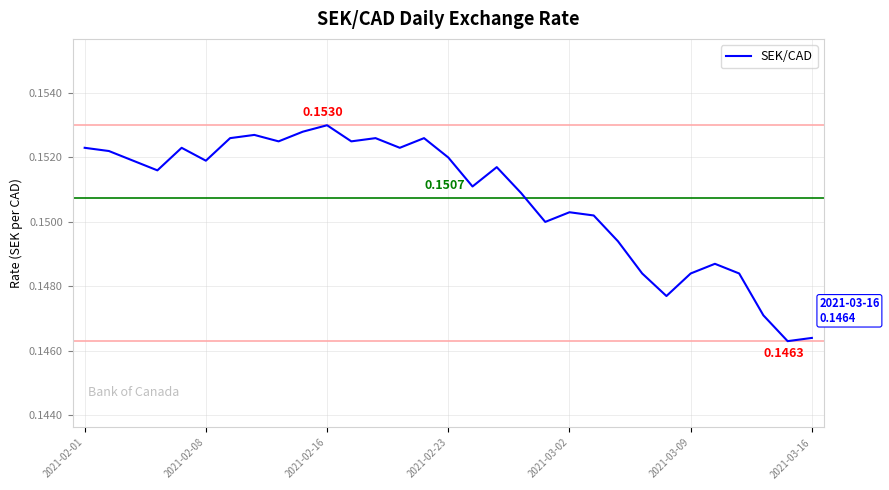

What is the value of the 15th point from the left?

0.2